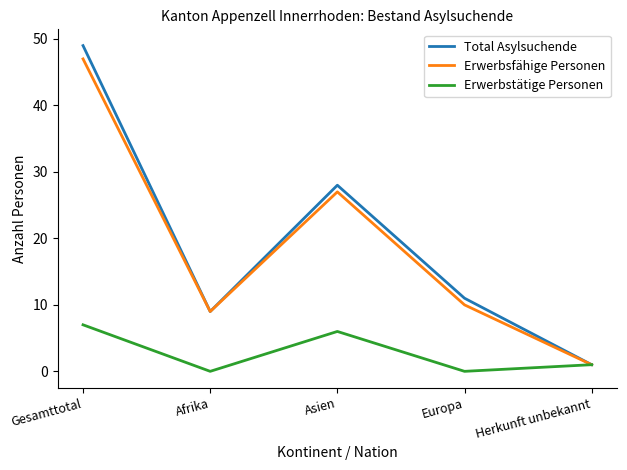

Reading left to right, extract all data points from this chart.

Total Asylsuchende: 49	9	28	11	1
Erwerbsfähige Personen: 47	9	27	10	1
Erwerbstätige Personen: 7	0	6	0	1